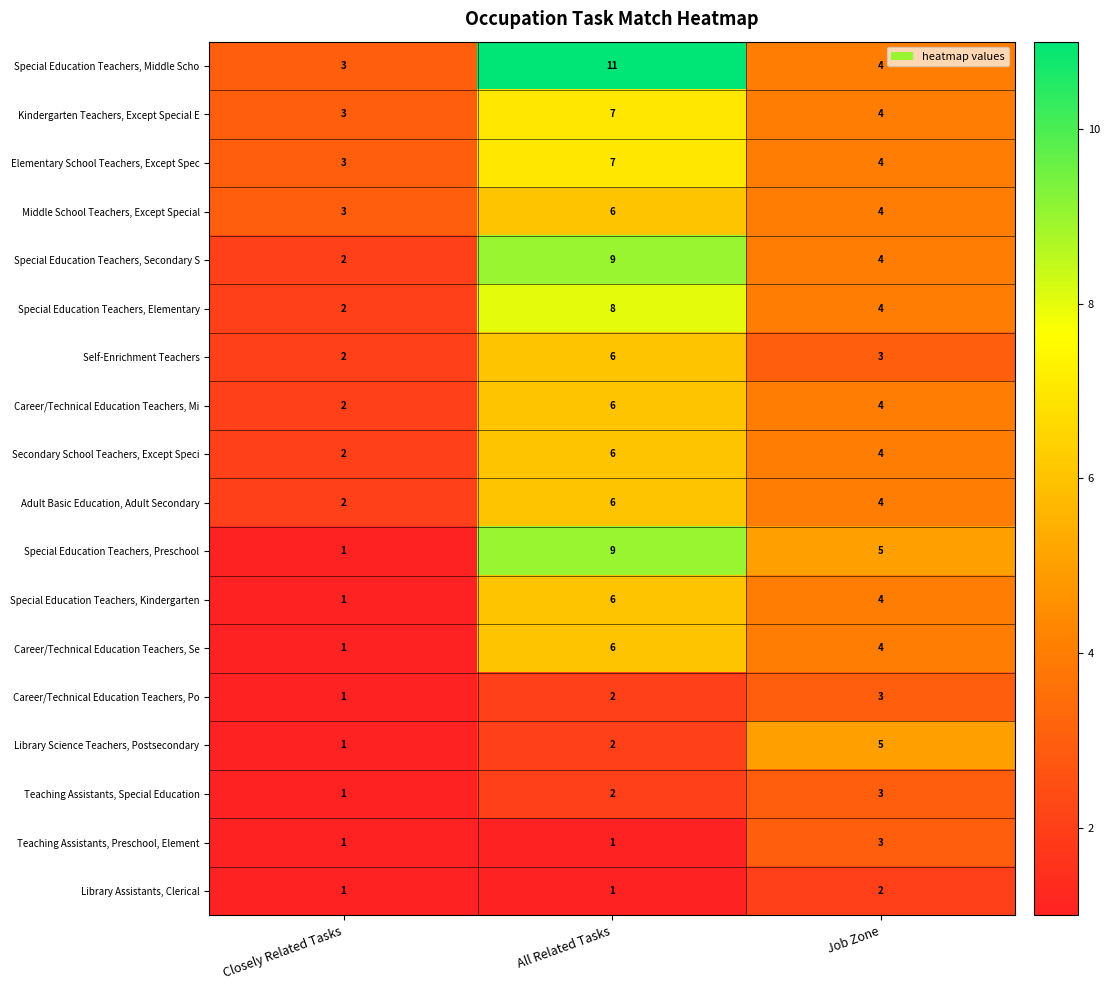

What is the highest value of the Special Education Teachers, Kindergarten series?

6